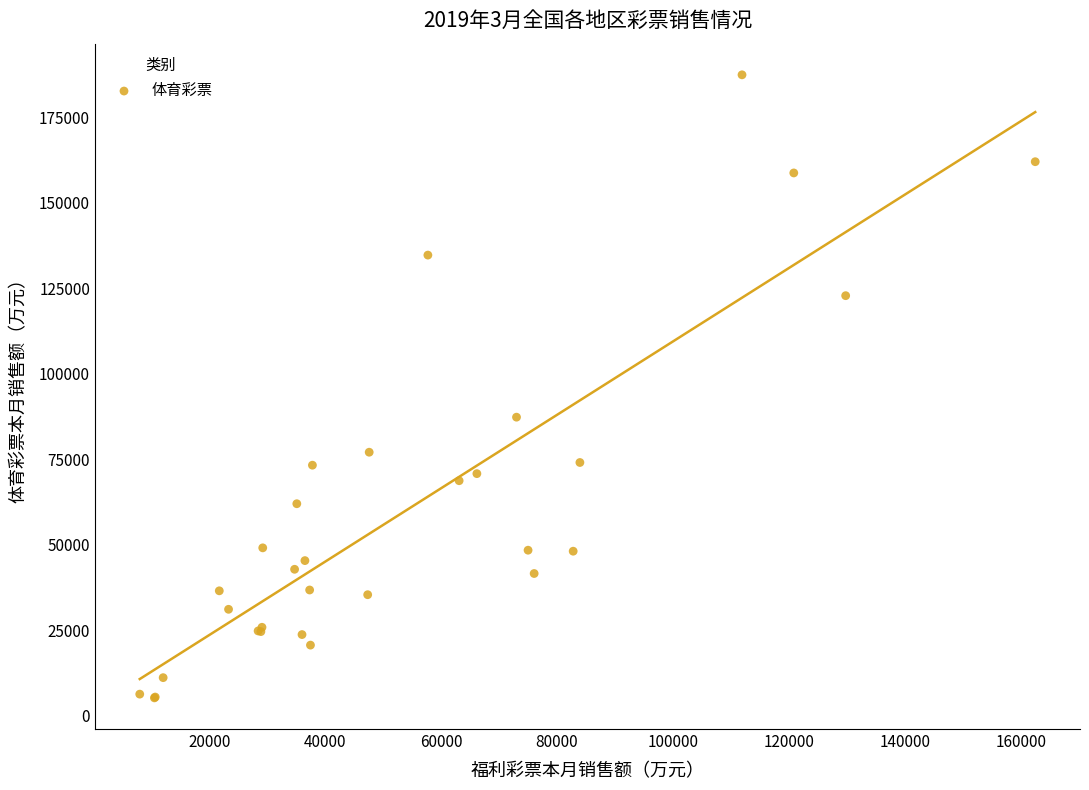

What Y value in the scatter plot is closest to 96280?

87264.8